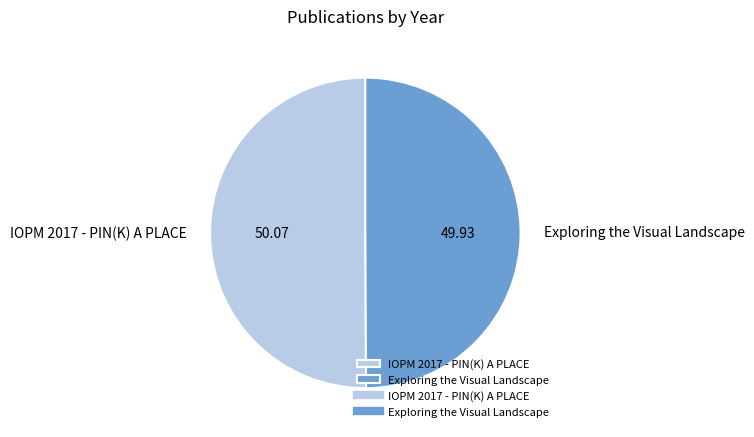

Combined, do Exploring the Visual Landscape and IOPM 2017 - PIN(K) A PLACE account for over 50%?

Yes